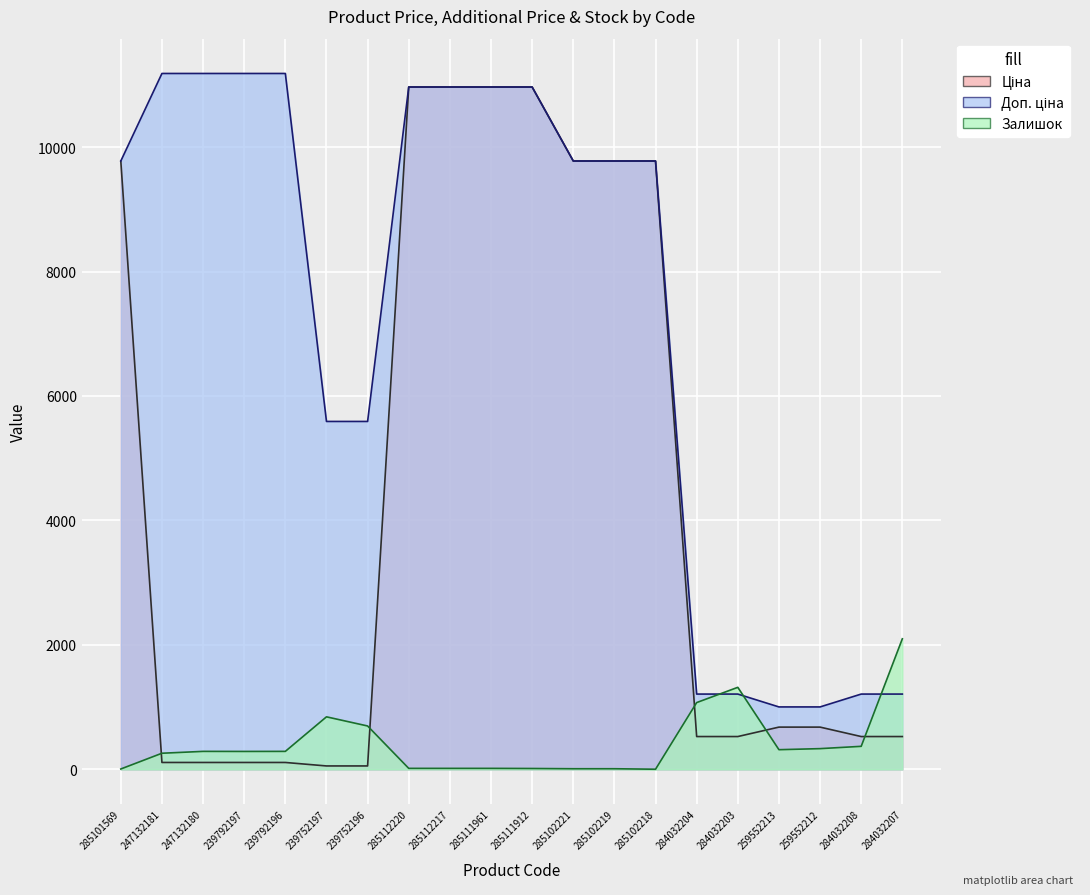

Does the chart display data point markers on the line(s)?

No